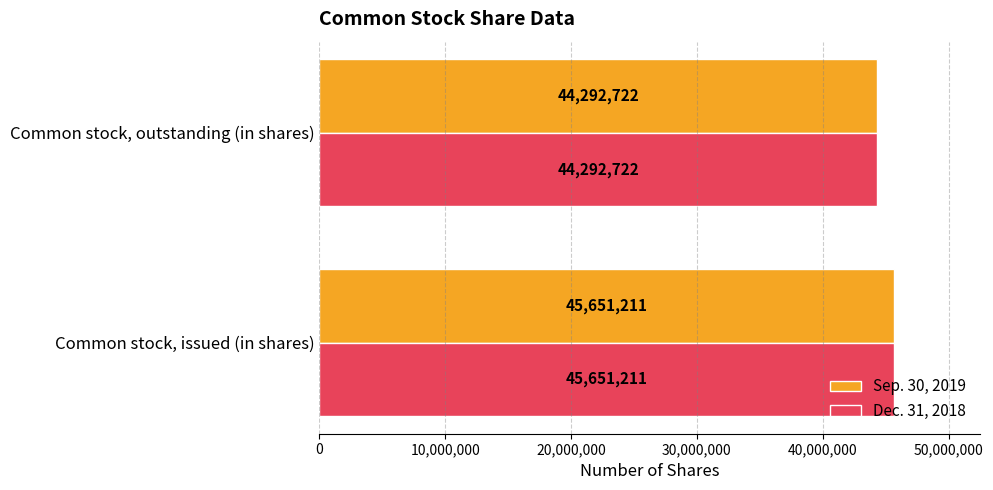

The Sep. 30, 2019 series shows 75350177 at Common stock, outstanding (in shares). True or false?

False